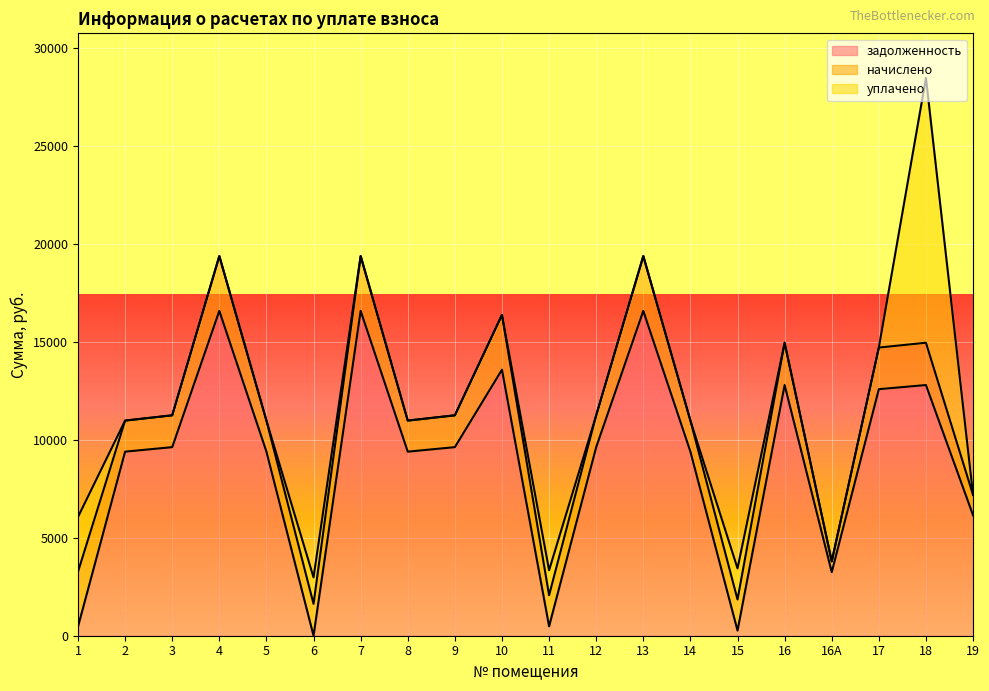

What is the total value across all series at 19?

7180.8